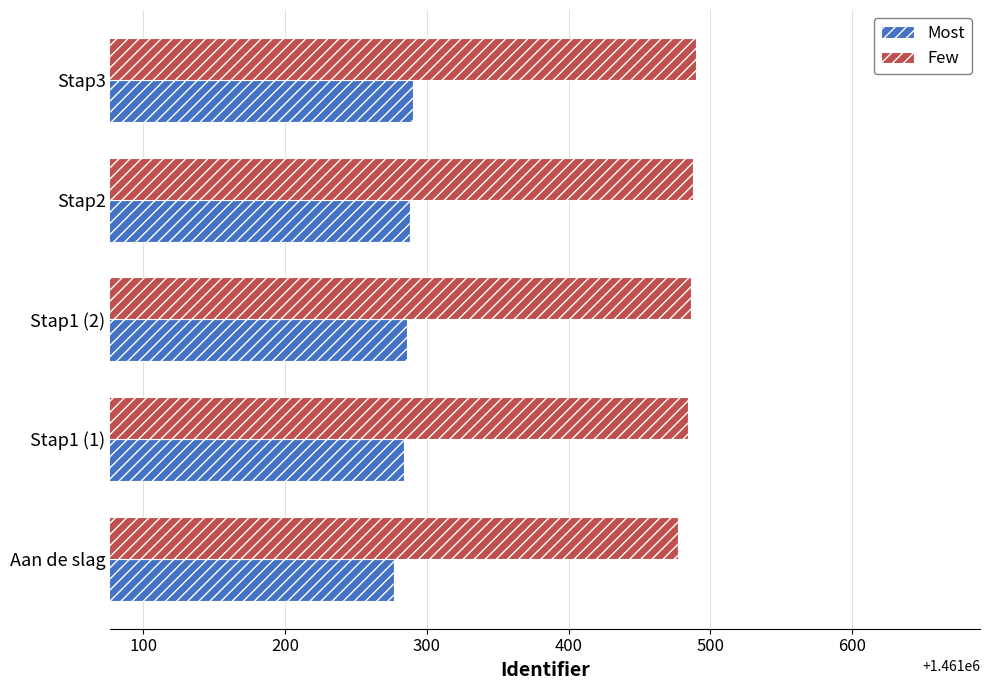

Rank the series at Stap2 from highest to lowest value.

Few, Most